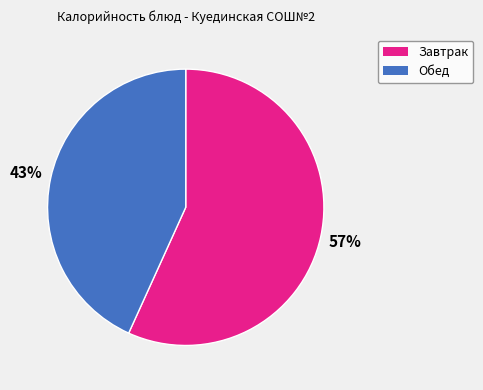

Which has a higher value, Обед or Завтрак?

Завтрак